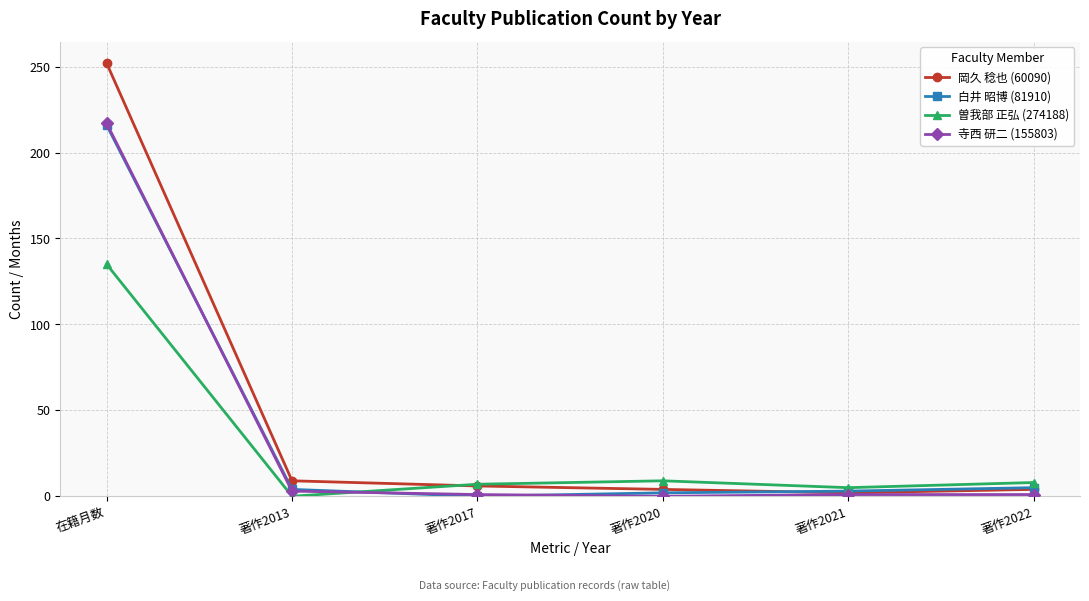

At which category does the chart reach its peak across all series?

在籍月数